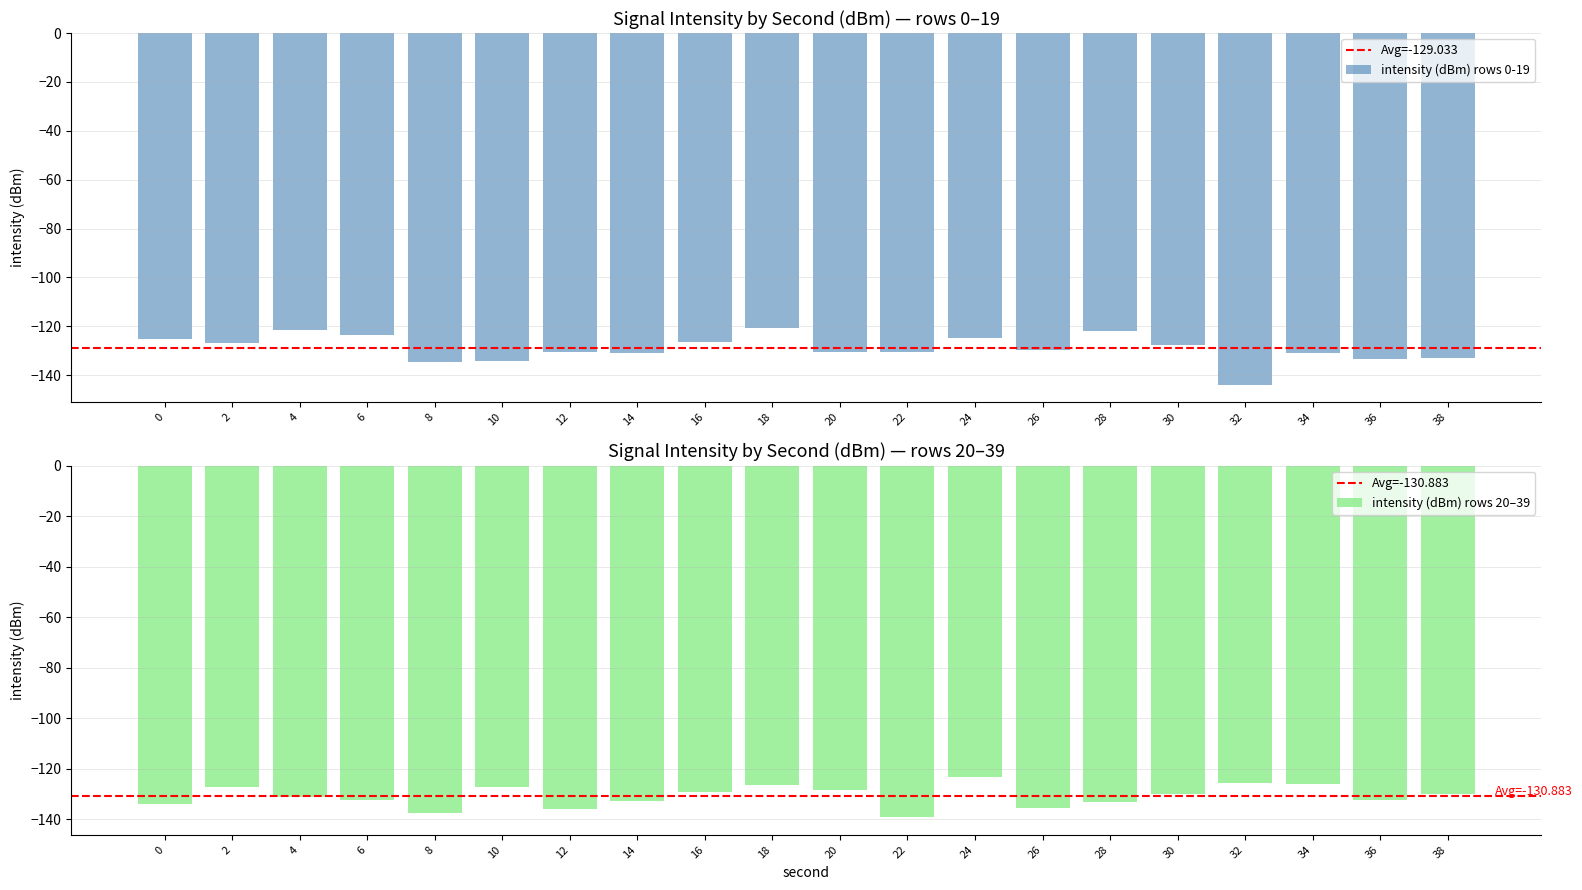

Where is the data nearest to the value -132?

38